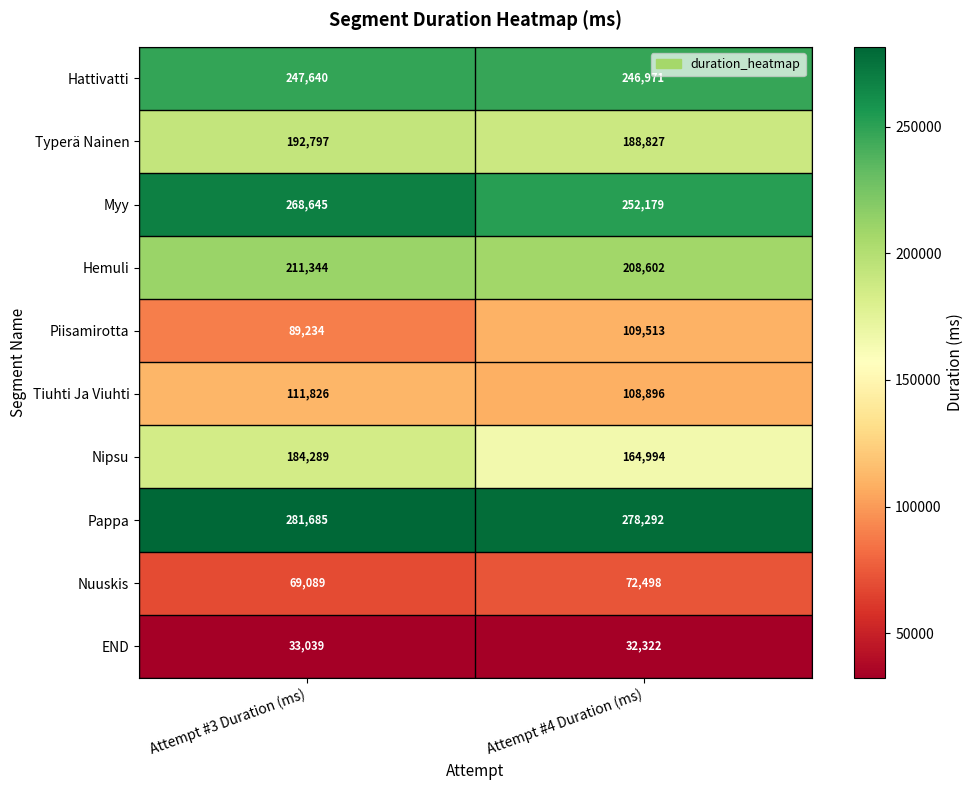

Which category has the highest value across all series?

Attempt #3 Duration (ms)